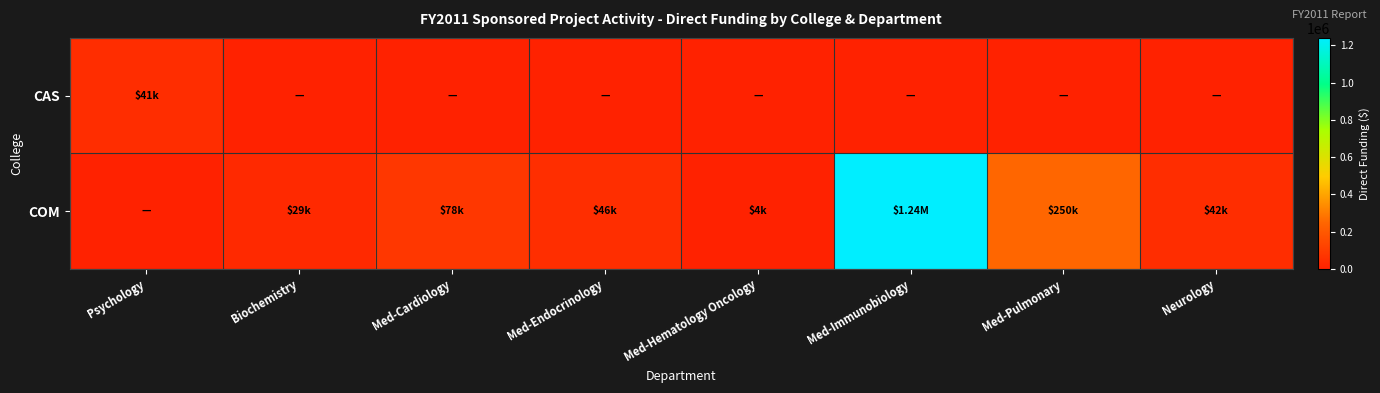

Reading left to right, list all the values displayed in this chart.

CAS: Psychology=41380	Biochemistry=0	Med-Cardiology=0	Med-Endocrinology=0	Med-Hematology Oncology=0	Med-Immunobiology=0	Med-Pulmonary=0	Neurology=0
COM: Psychology=0	Biochemistry=29168	Med-Cardiology=78000	Med-Endocrinology=46380	Med-Hematology Oncology=4000	Med-Immunobiology=1240839	Med-Pulmonary=250000	Neurology=42380